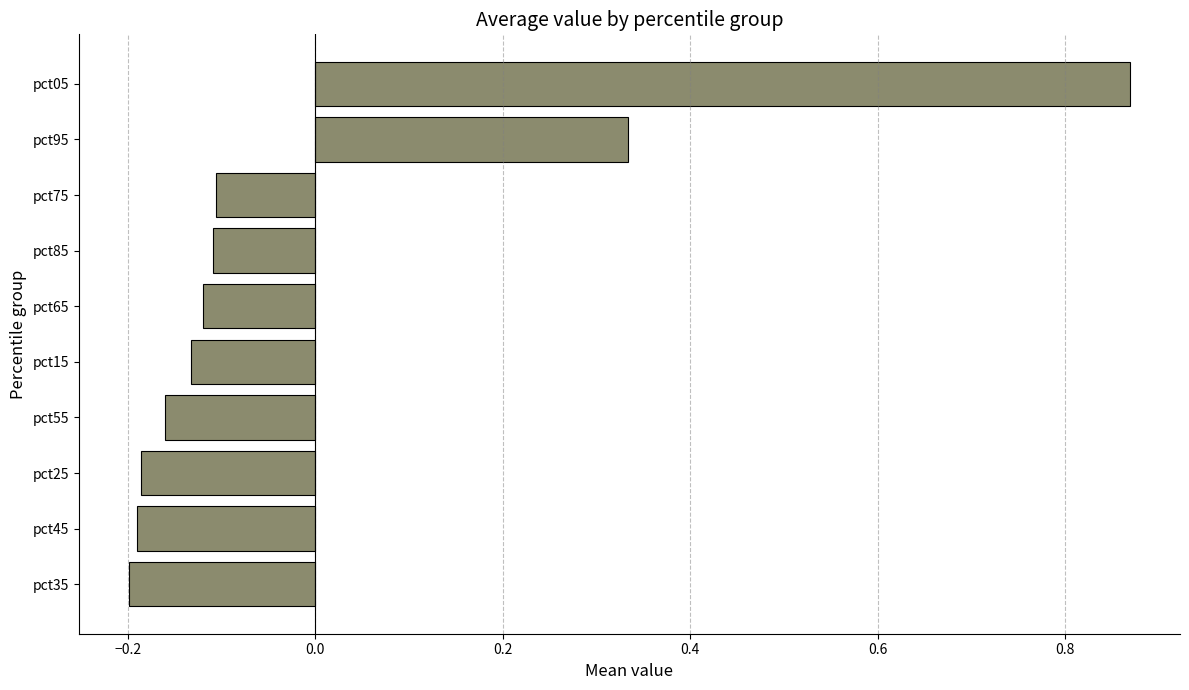

What is the change in value from pct55 to pct85?

+0.1